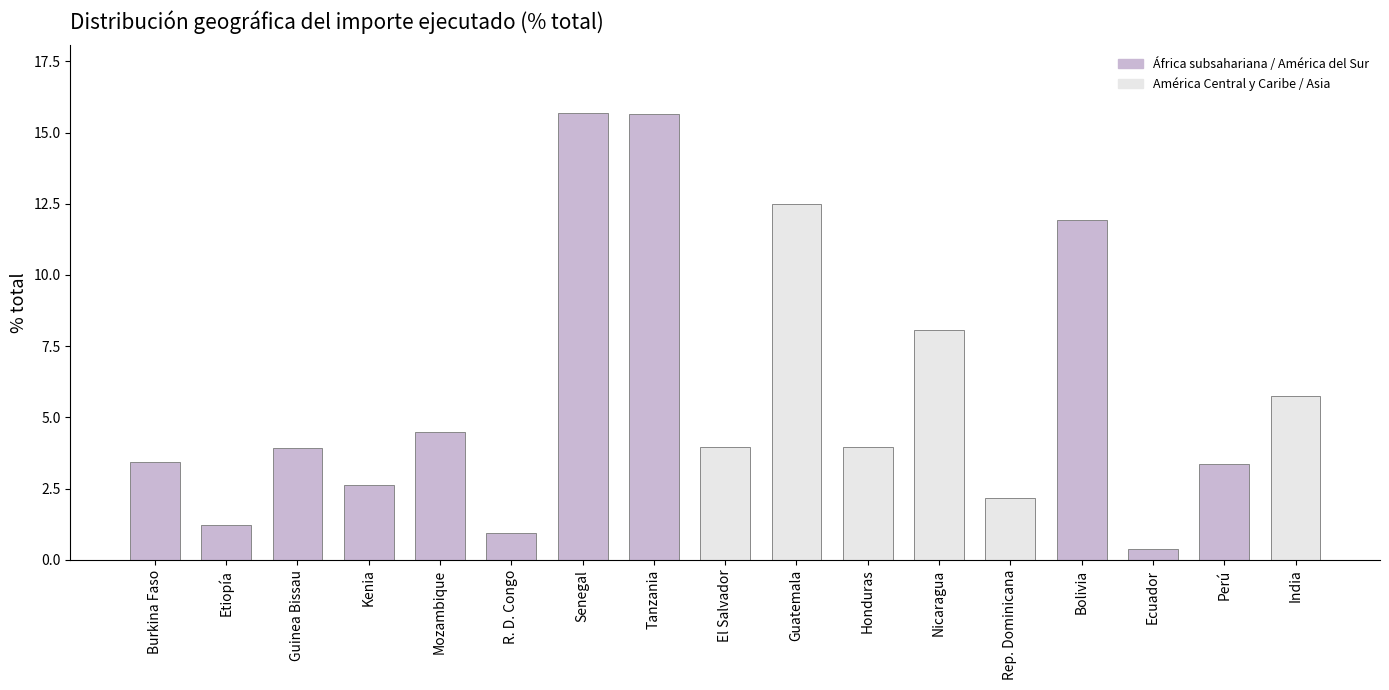

What is the greatest value displayed?

15.7